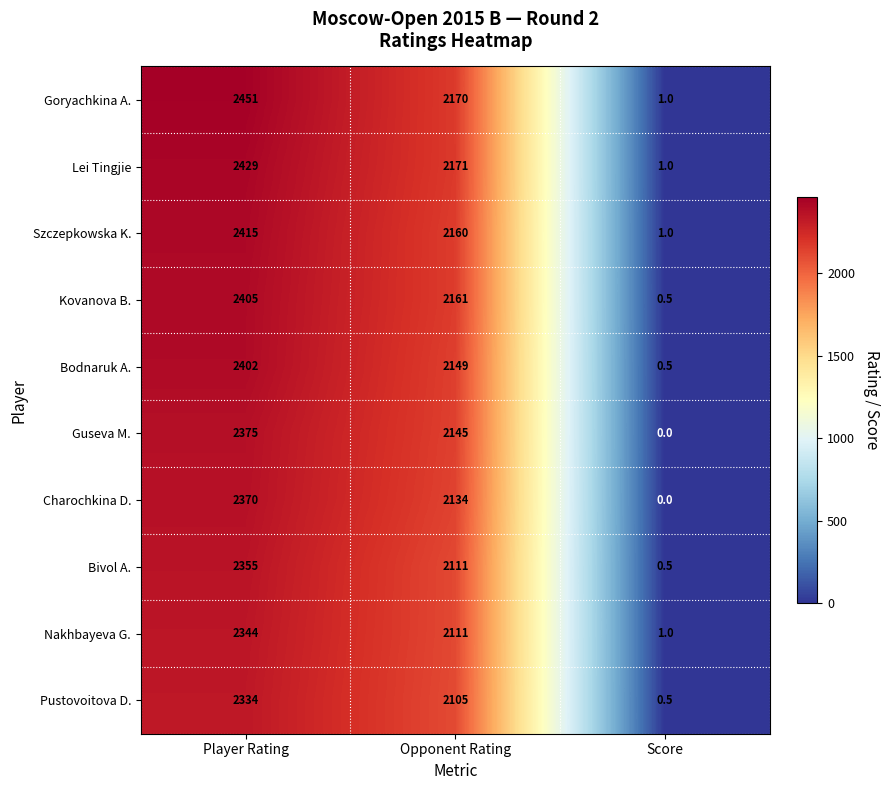

At which label does Lei Tingjie reach its minimum?

Score